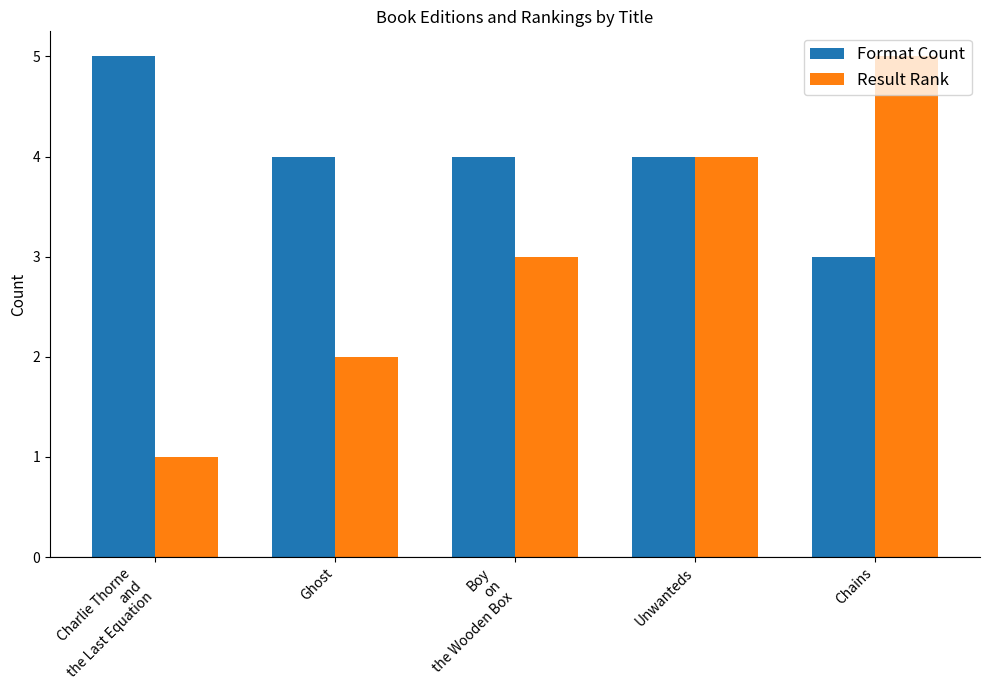

What is the value of the Result Rank bar at the 5th from the left?

5